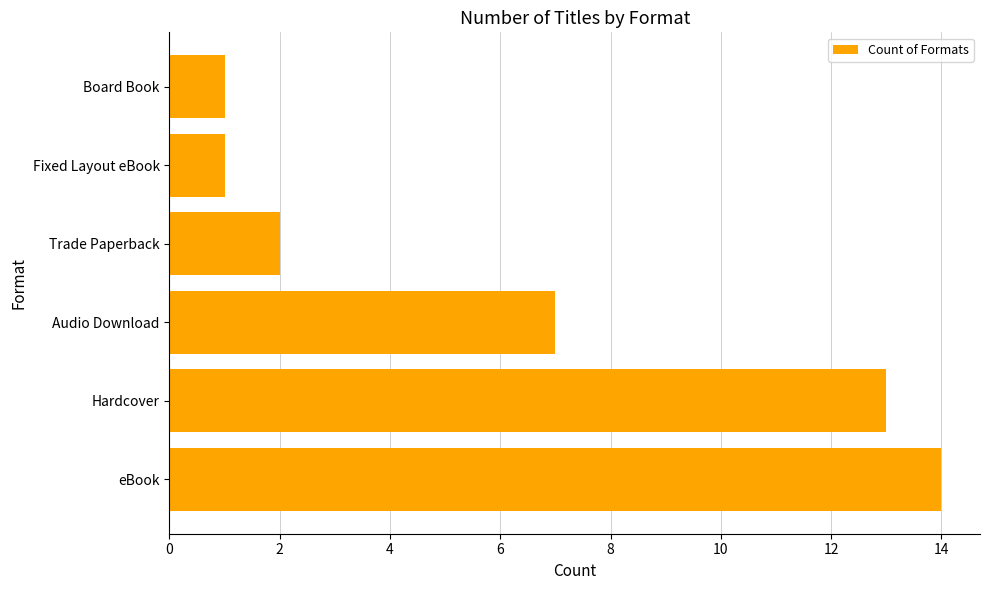

What is the difference between the maximum and minimum values?

13